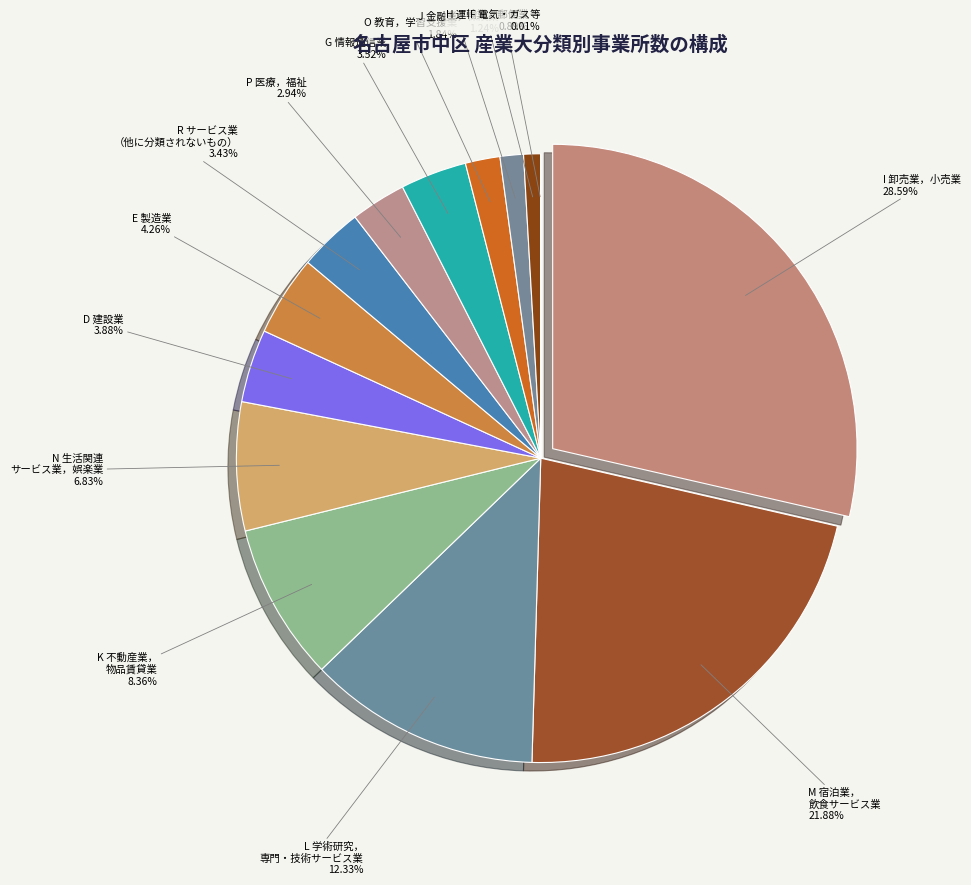

How many slices are in this pie chart?

14